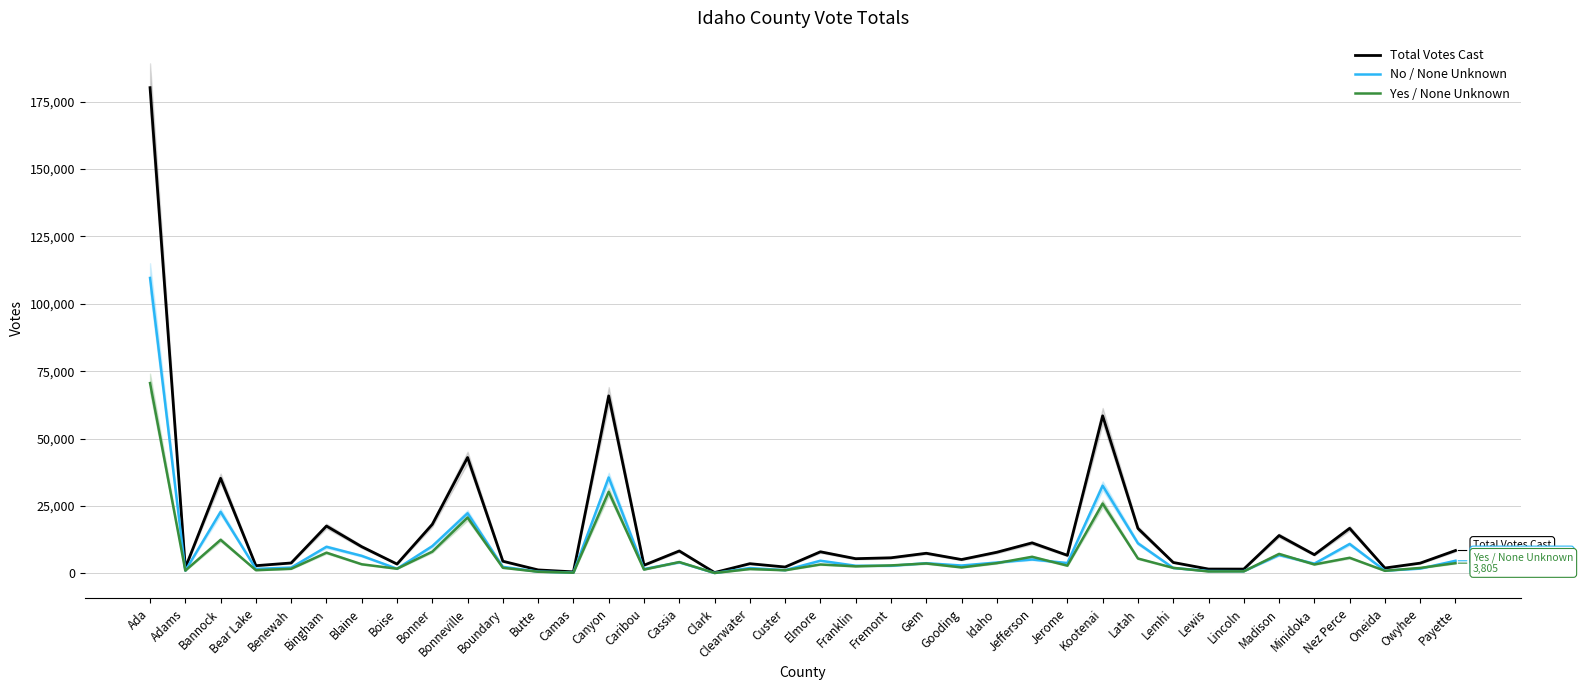

At which label does Total Votes Cast reach its minimum?

Clark